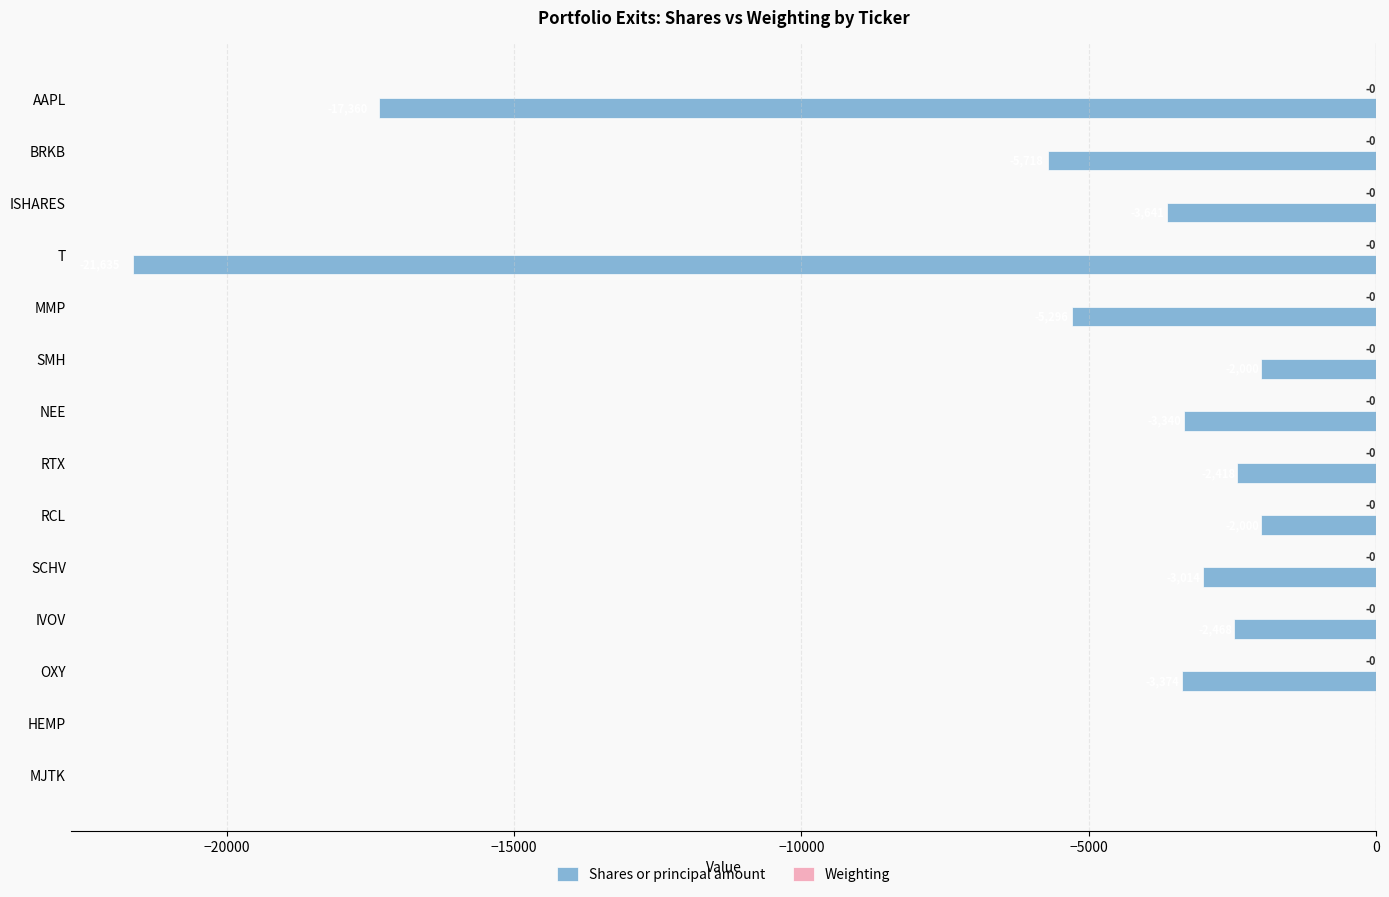

The Shares or principal amount series shows -7761.0 at AAPL. True or false?

False